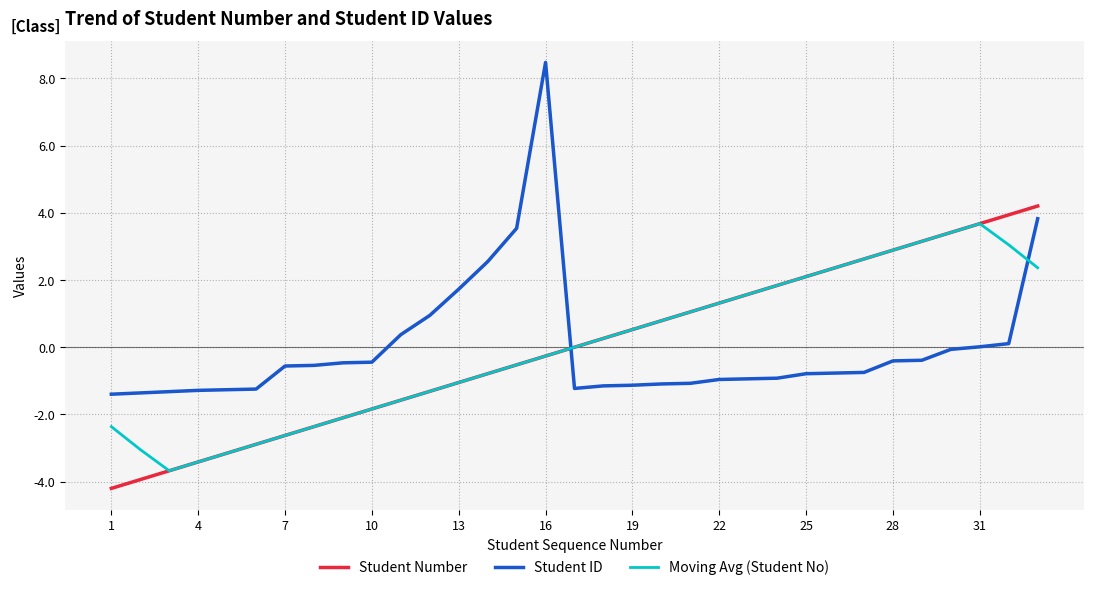

True or false: Student Number and Moving Avg (Student No) cross at least once.

True